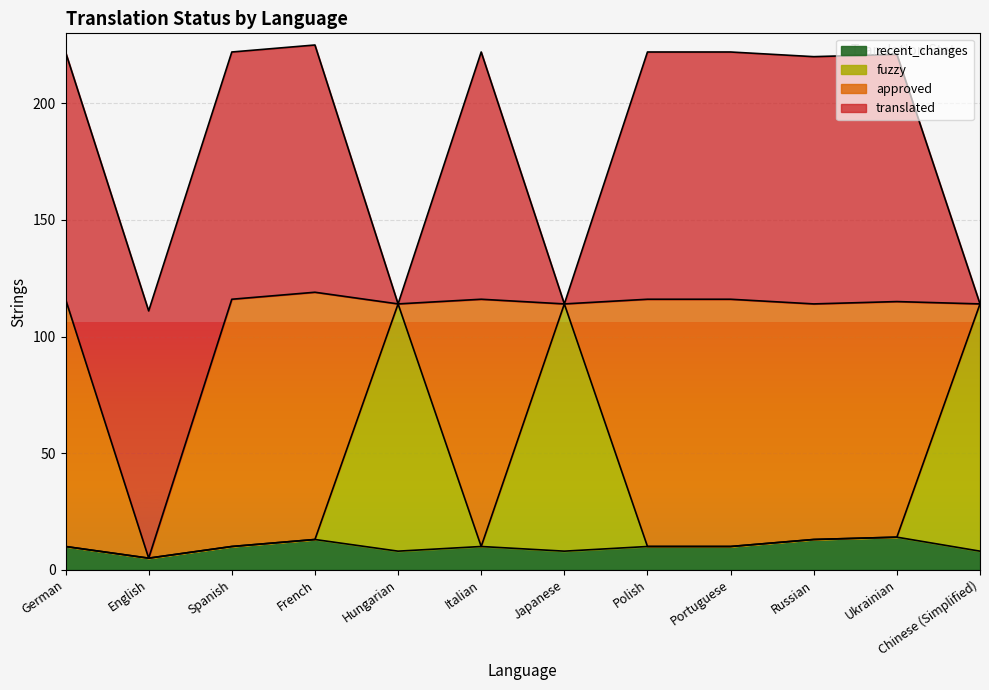

Is it true that recent_changes equals 6 at Russian?

False